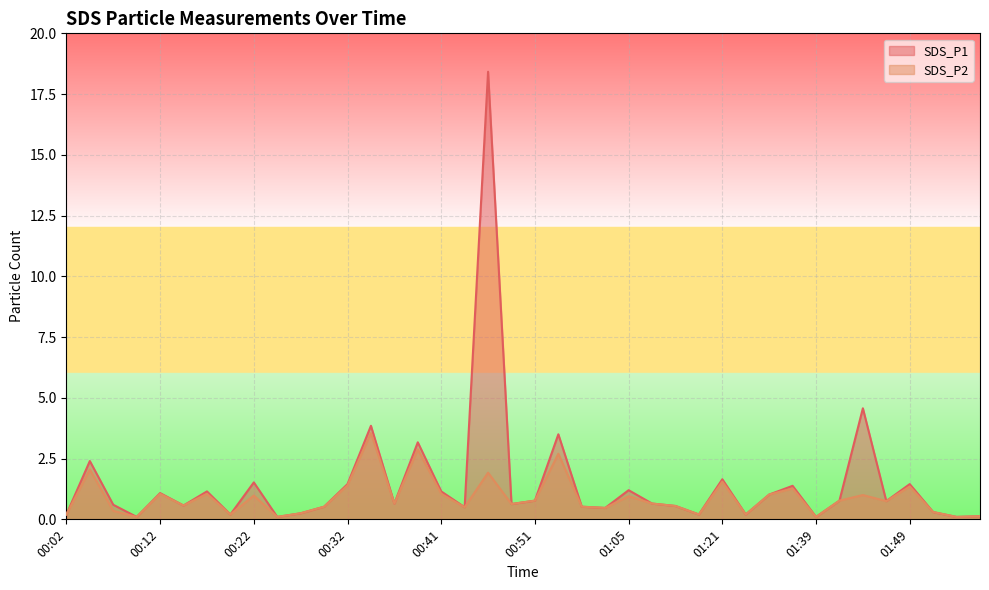

Reading left to right, extract all data points from this chart.

SDS_P1: 00:02=0.2	00:04=2.4	00:07=0.6	00:09=0.1	00:12=1.1	00:14=0.6	00:17=1.1	00:19=0.2	00:22=1.5	00:24=0.1	00:27=0.2	00:29=0.5	00:32=1.4	00:34=3.9	00:36=0.7	00:39=3.2	00:41=1.1	00:44=0.5	00:46=18.4	00:49=0.6	00:51=0.8	00:54=3.5	00:56=0.5	00:59=0.5	01:05=1.2	01:07=0.7	01:15=0.6	01:18=0.2	01:21=1.6	01:31=0.2	01:34=1.0	01:37=1.4	01:39=0.1	01:42=0.8	01:44=4.6	01:46=0.8	01:49=1.4	01:52=0.3	01:54=0.1	01:56=0.1
SDS_P2: 00:02=0.2	00:04=2.0	00:07=0.3	00:09=0.1	00:12=1.1	00:14=0.6	00:17=1.1	00:19=0.2	00:22=1.0	00:24=0.1	00:27=0.2	00:29=0.5	00:32=1.4	00:34=3.5	00:36=0.7	00:39=2.9	00:41=1.1	00:44=0.5	00:46=1.9	00:49=0.6	00:51=0.8	00:54=2.7	00:56=0.5	00:59=0.5	01:05=0.9	01:07=0.7	01:15=0.6	01:18=0.2	01:21=1.6	01:31=0.2	01:34=1.0	01:37=1.3	01:39=0.1	01:42=0.8	01:44=1.0	01:46=0.8	01:49=1.4	01:52=0.3	01:54=0.1	01:56=0.1